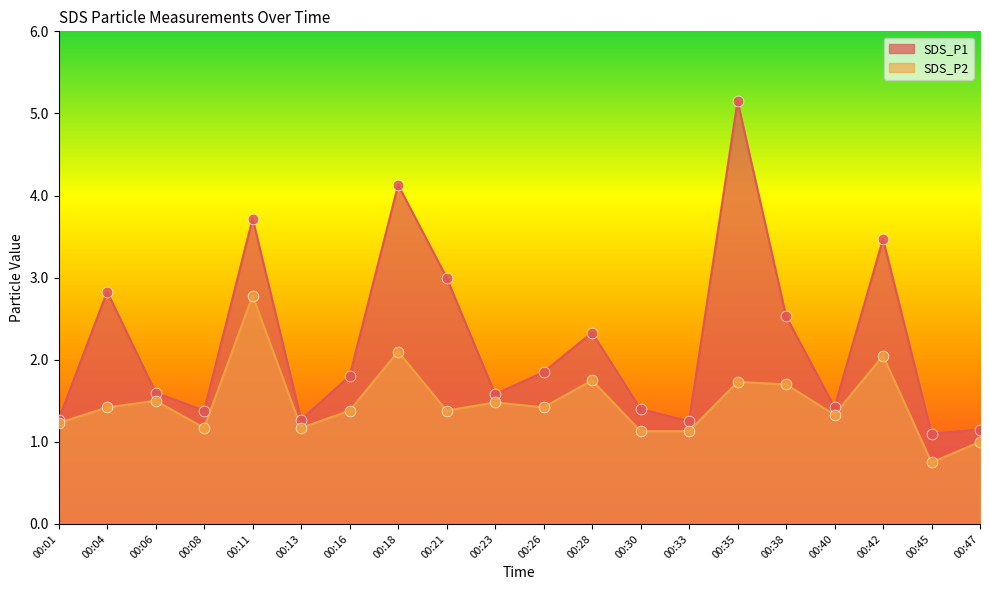

Is the value of SDS_P2 at 00:08 greater than the value of SDS_P1 at 00:21?

No